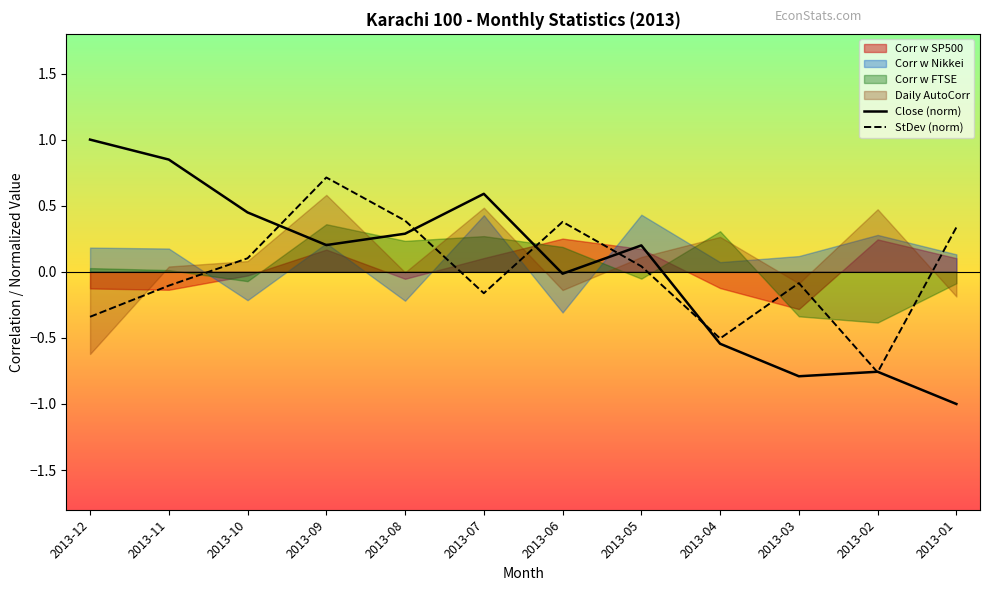

Which series changed the most between 2013-10 and 2013-04?

Close (norm)